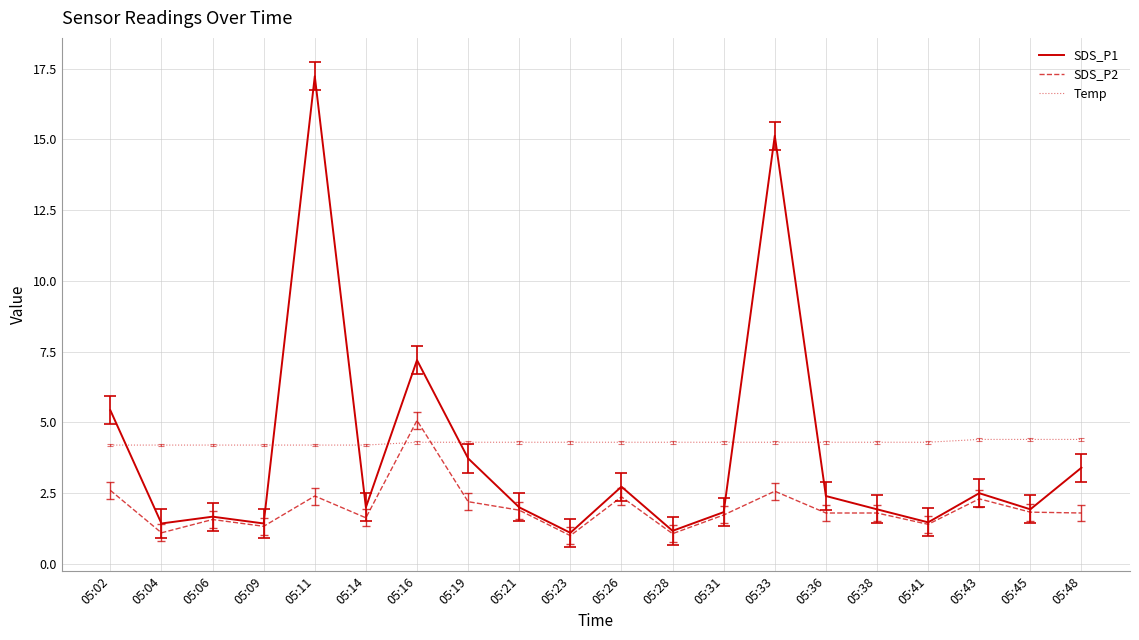

What is the average value of the SDS_P2 series?

2.0